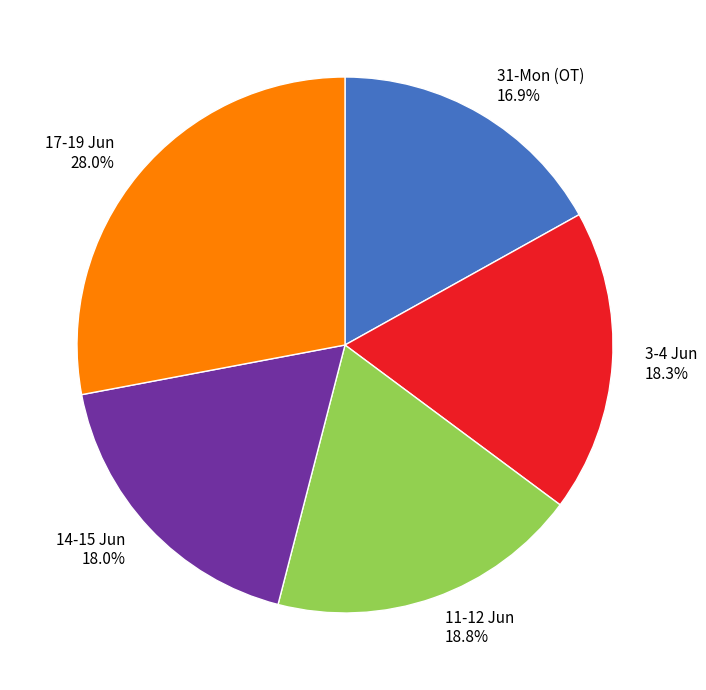

How many segments does this pie chart have?

5